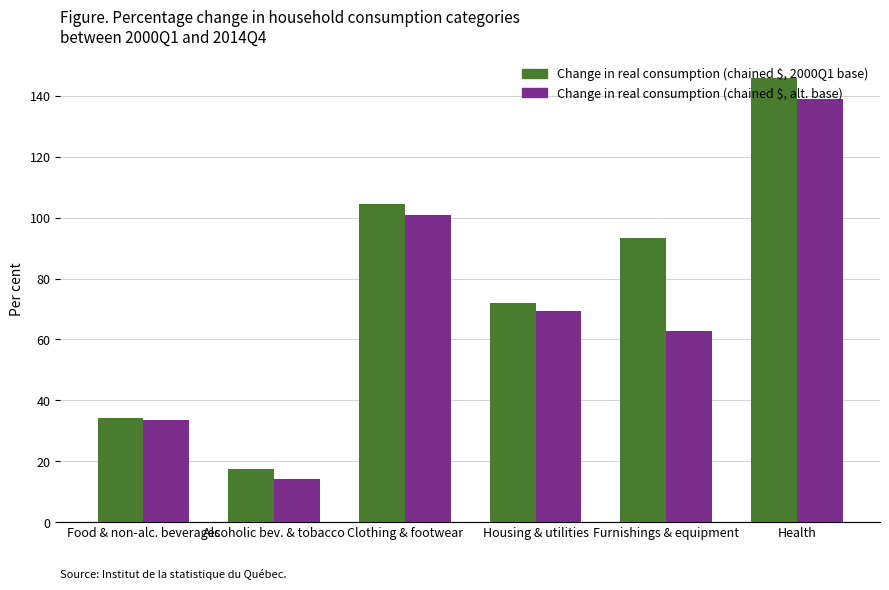

At which category is the sum across all series the highest?

Health